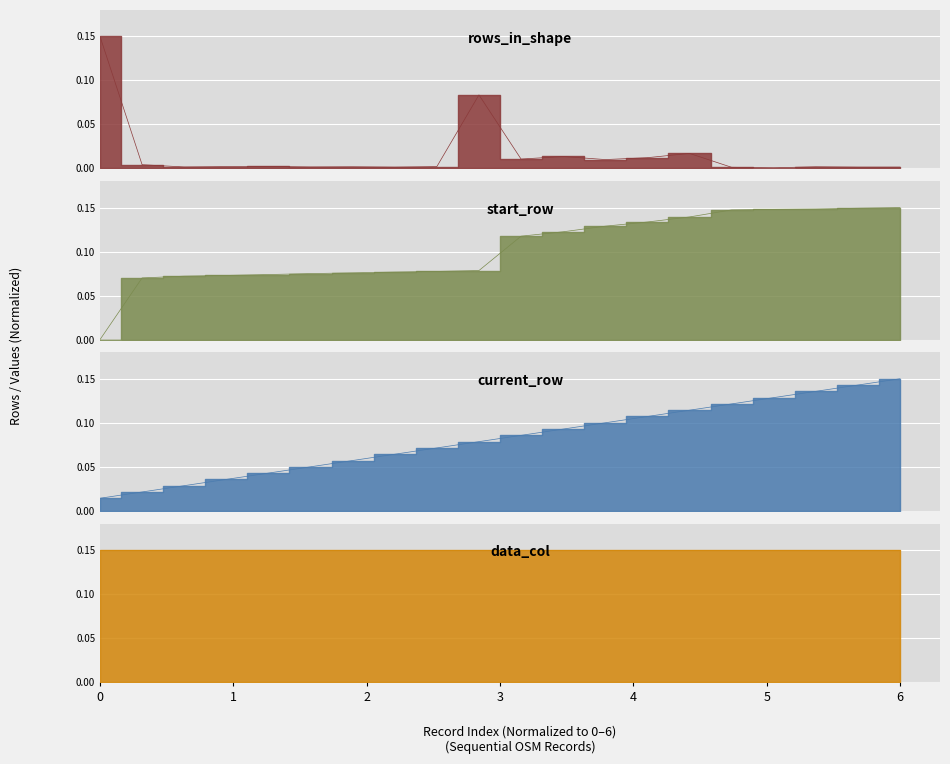

True or false: rows_in_shape has more than 2 points higher than both neighbors.

True